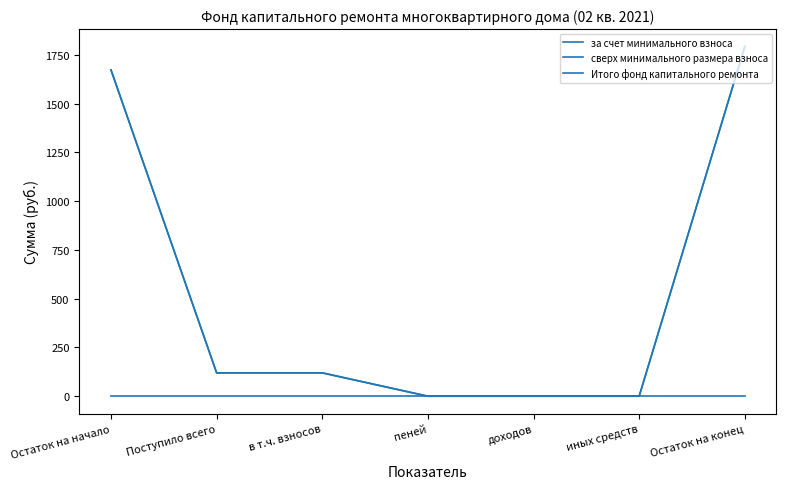

The за счет минимального взноса series shows 119.7 at в т.ч. взносов. True or false?

True